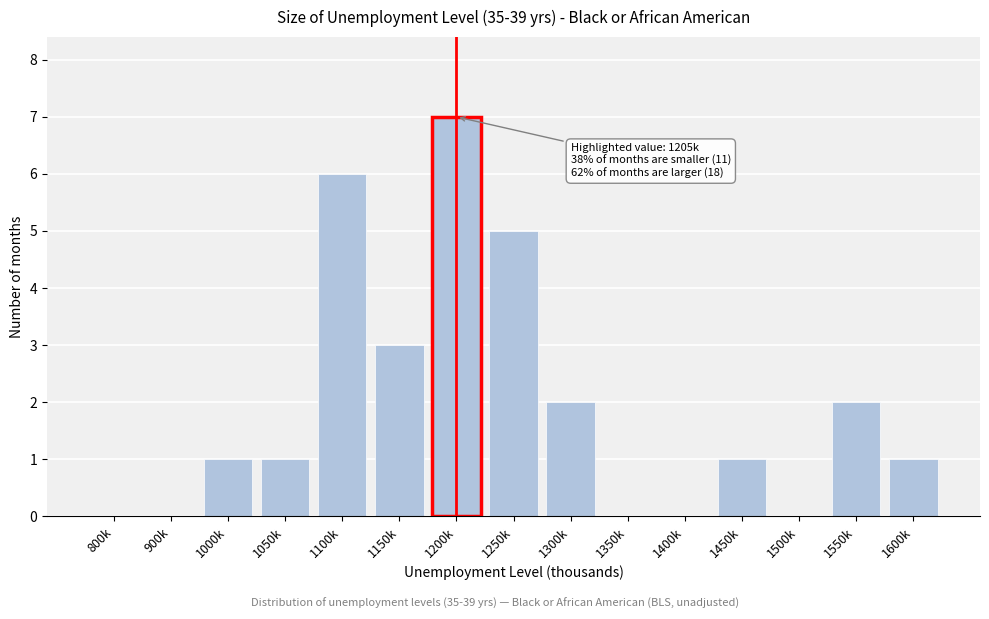

Reading left to right, what are all the values shown in this chart?

800k=0	900k=0	1000k=1	1050k=1	1100k=6	1150k=3	1200k=7	1250k=5	1300k=2	1350k=0	1400k=0	1450k=1	1500k=0	1550k=2	1600k=1